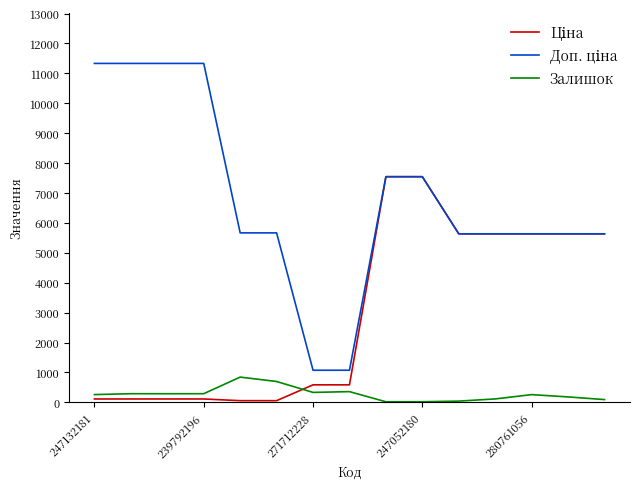

What is the highest value of the Залишок series?

845.0